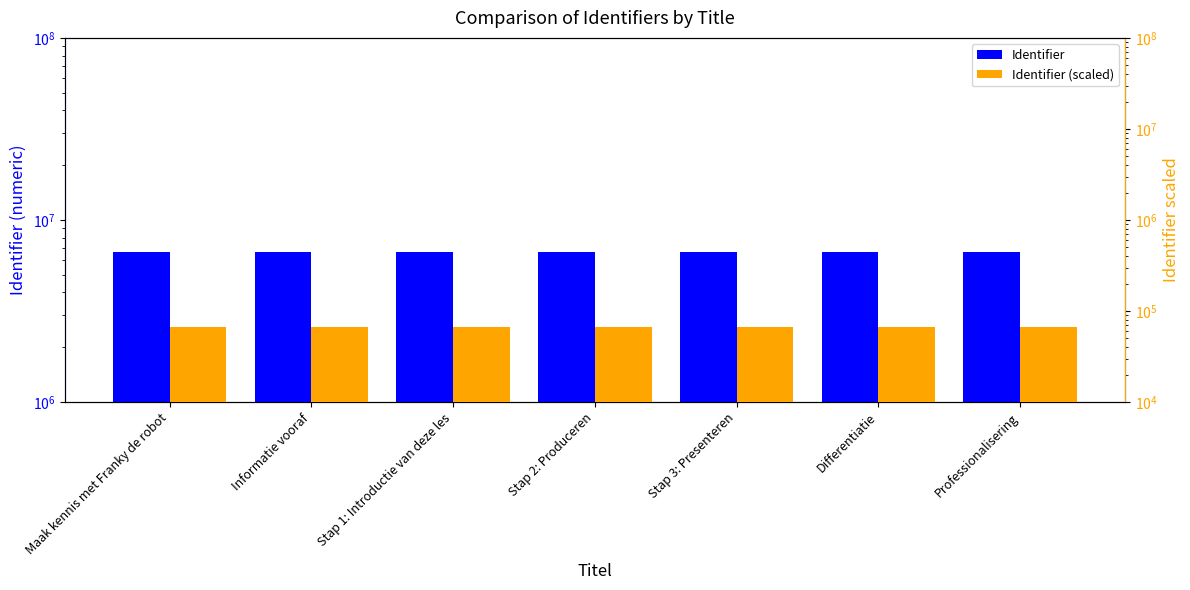

Reading right to left, what are all the values shown in this chart?

Identifier: Professionalisering=6678993.0	Differentiatie=6678991.0	Stap 3: Presenteren=6678989.0	Stap 2: Produceren=6678987.0	Stap 1: Introductie van deze les=6678985.0	Informatie vooraf=6678979.0	Maak kennis met Franky de robot=6678975.0
Identifier (scaled): Professionalisering=66789.9	Differentiatie=66789.9	Stap 3: Presenteren=66789.9	Stap 2: Produceren=66789.9	Stap 1: Introductie van deze les=66789.9	Informatie vooraf=66789.8	Maak kennis met Franky de robot=66789.8